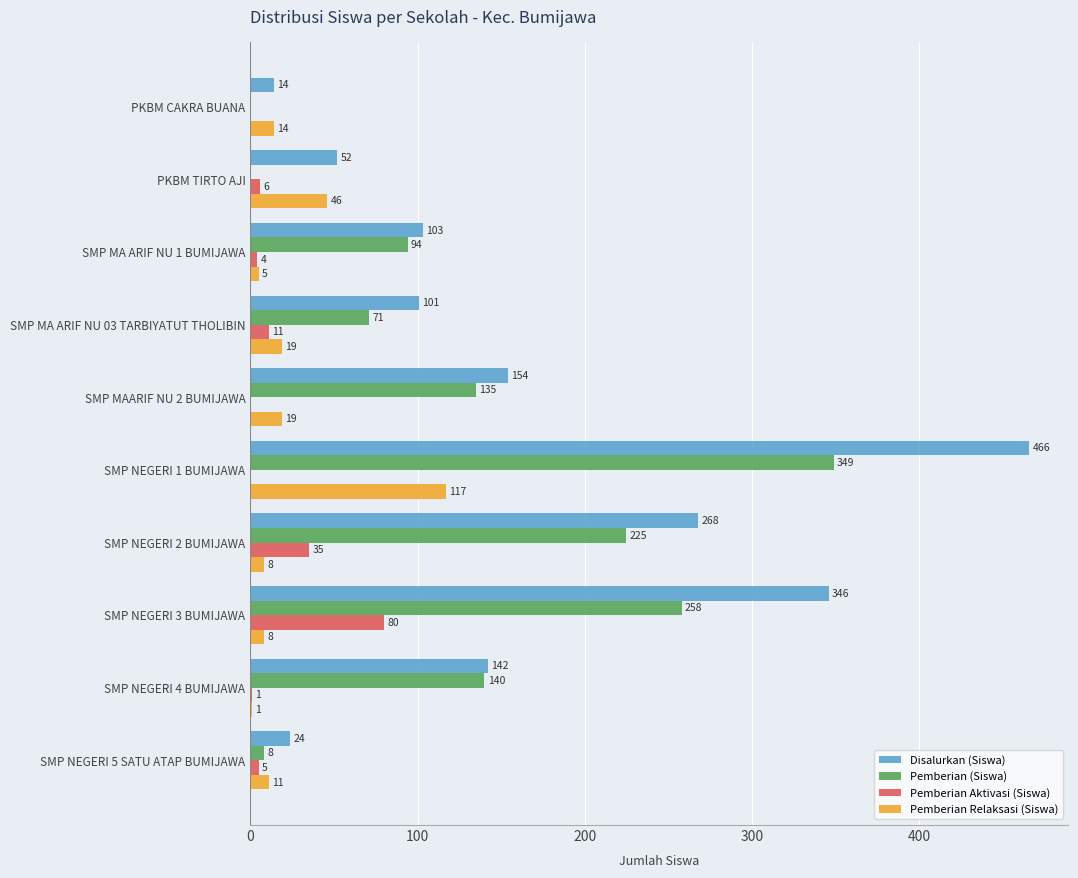

At which category is the sum across all series the highest?

SMP NEGERI 1 BUMIJAWA